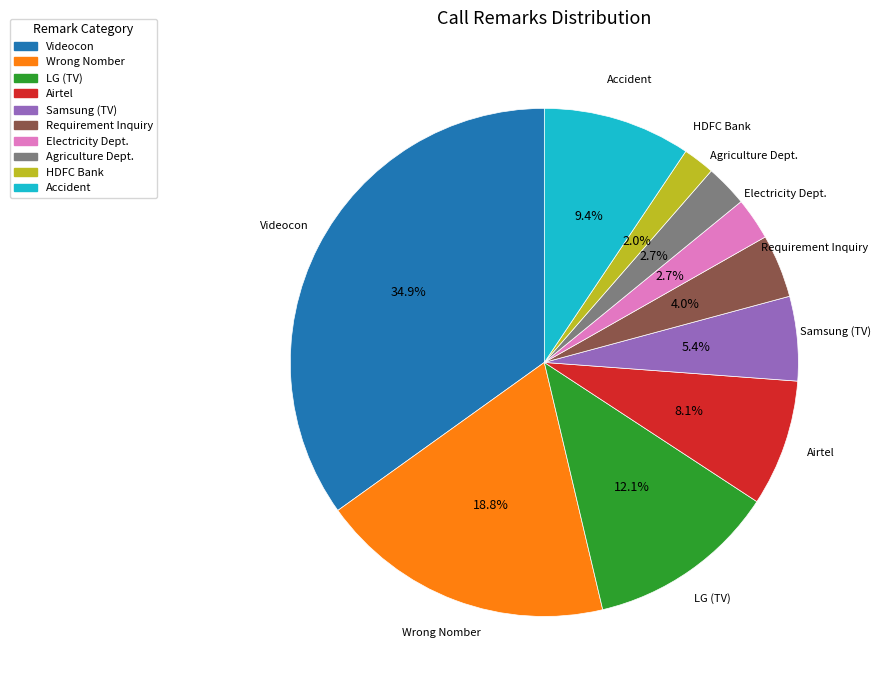

The Samsung (TV) slice represents 18% of the pie. True or false?

False